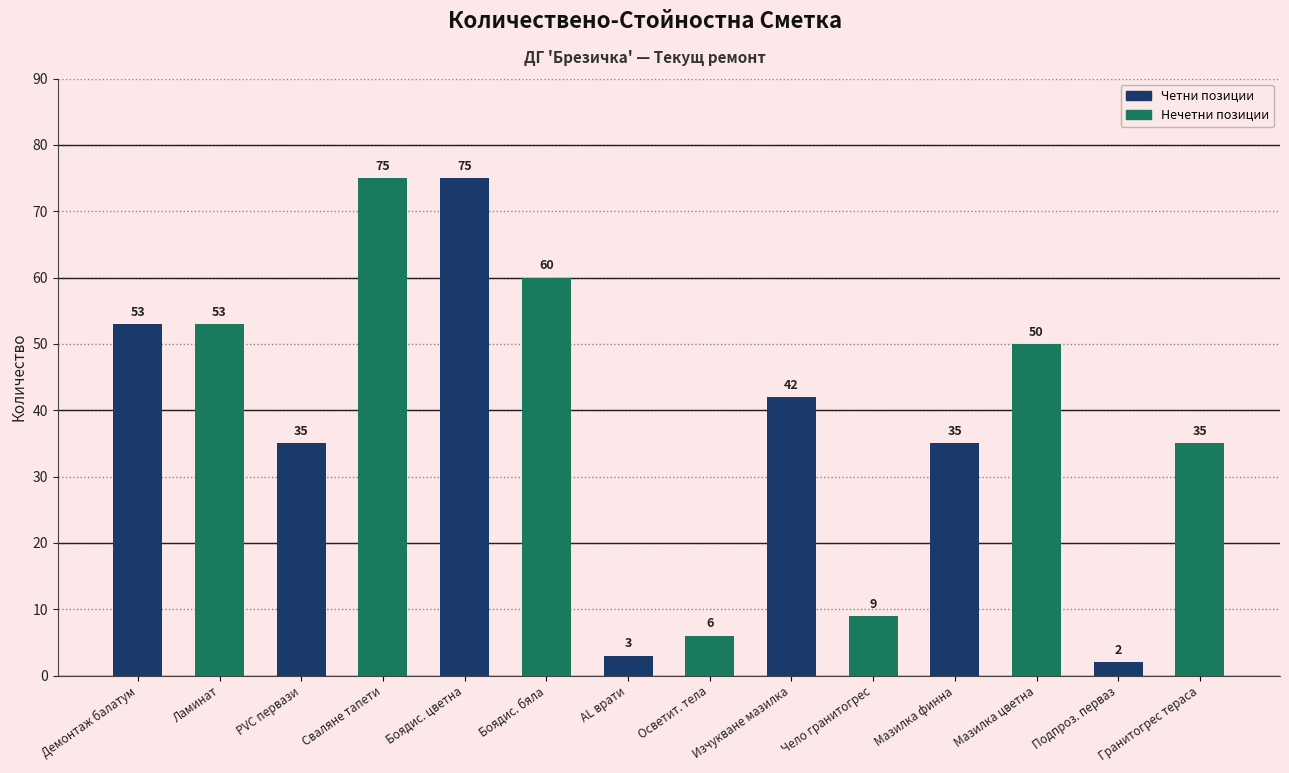

At which category does the chart reach its minimum across all series?

Подпроз. перваз